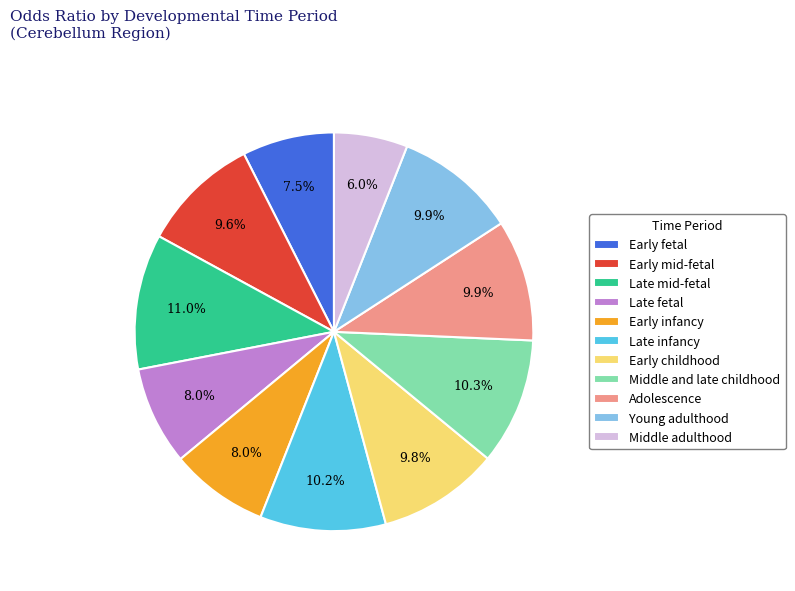

To the nearest percent, what percentage of the pie is Late mid-fetal?

11%